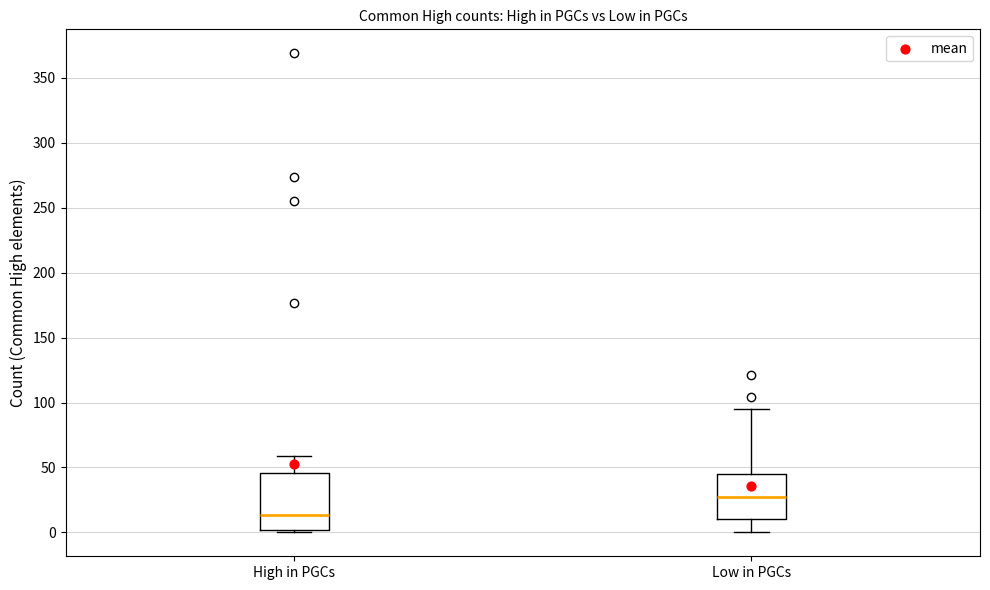

Reading left to right, read every box against the y-axis: the position of its median line, the range the box covers, and the ends of its whiskers. The values are not printed on the chart, so give them approximately, as read against the axis.

High in PGCs: median 15, box 0 to 45, whiskers 0 (just below the box's lower edge) to 60
Low in PGCs: median 25, box 10 to 45, whiskers 0 to 95